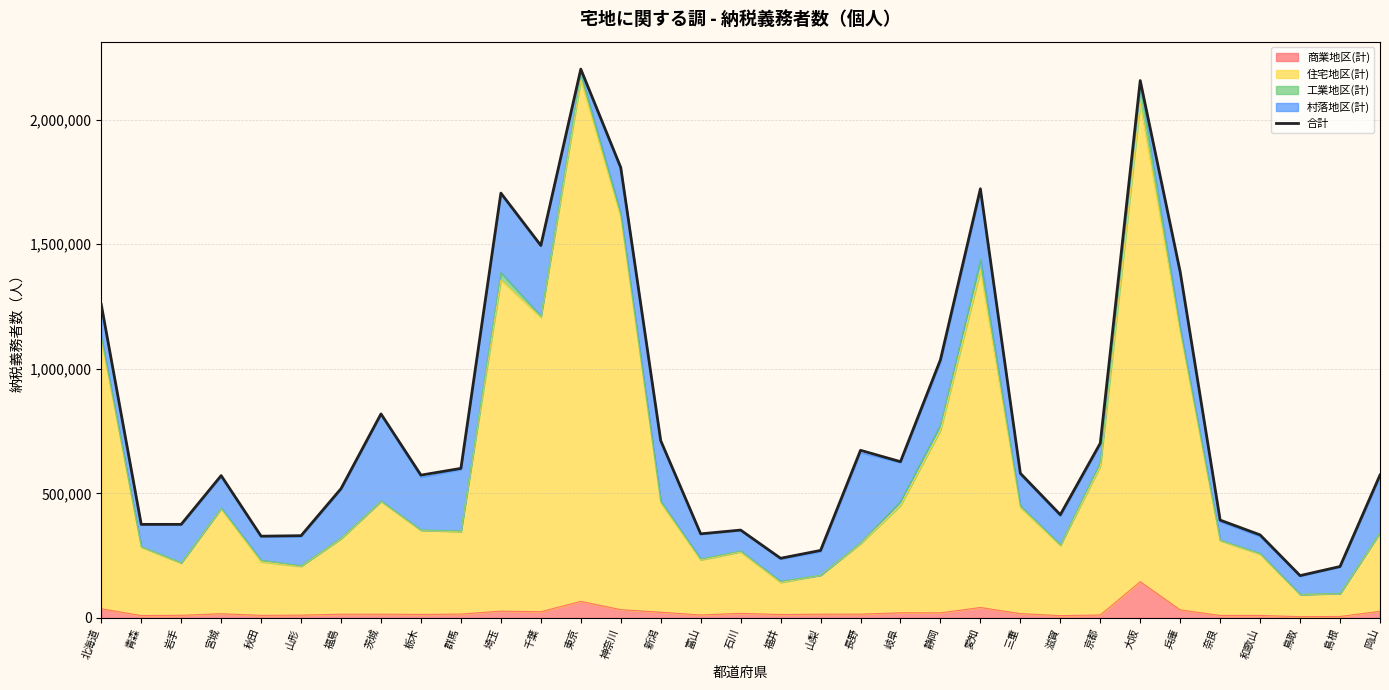

What position from the right is 静岡?

12